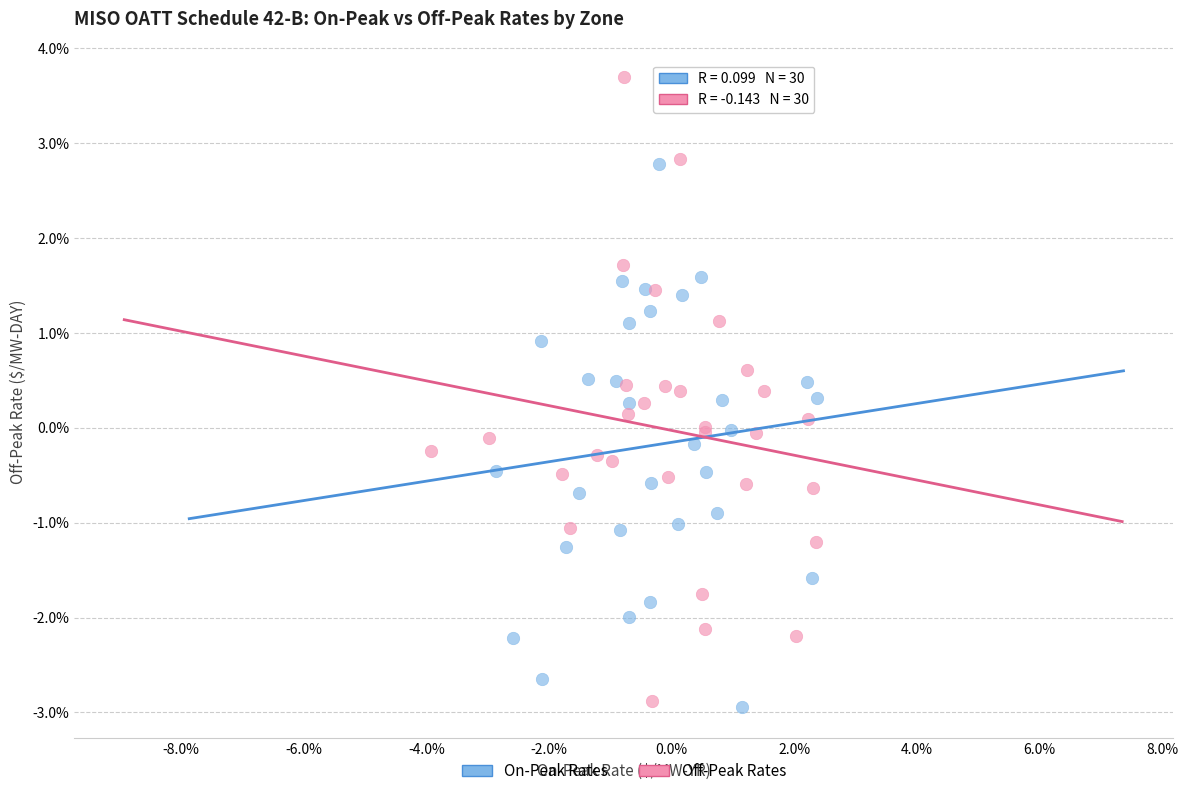

Which series contains the highest Y value?

Off-Peak Rates